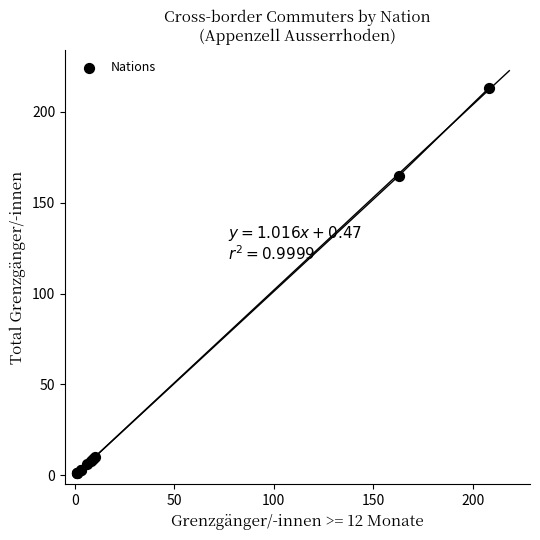

What Y value in the scatter plot is closest to 107?

165